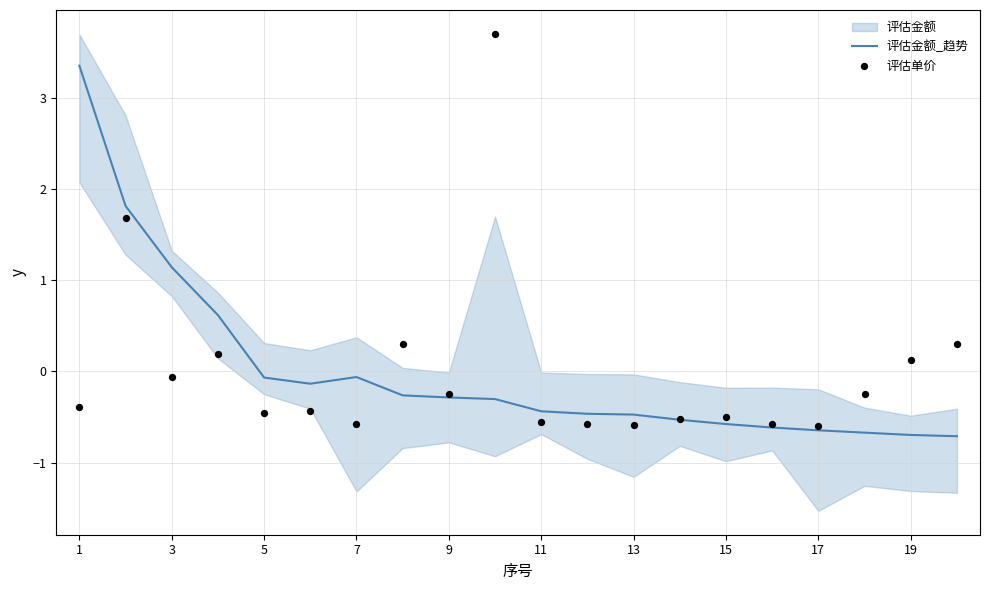

What is the highest value of the 评估金额_趋势 series?

3.4